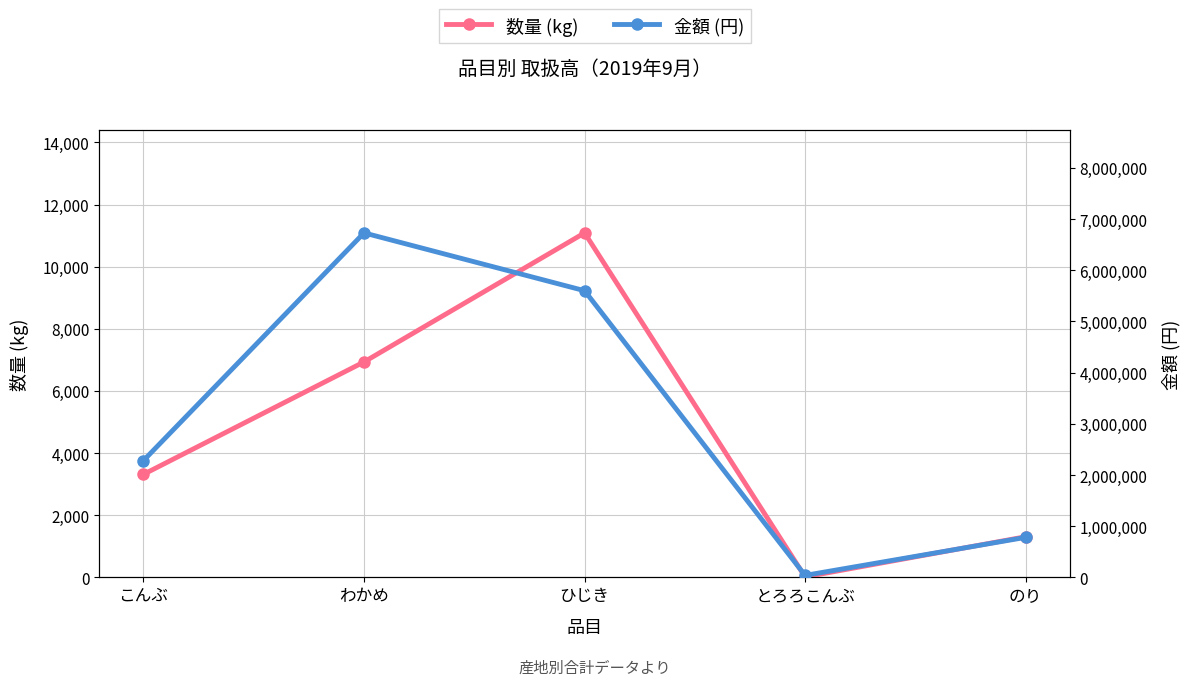

At how many categories does at least one series exceed 3483876?

2